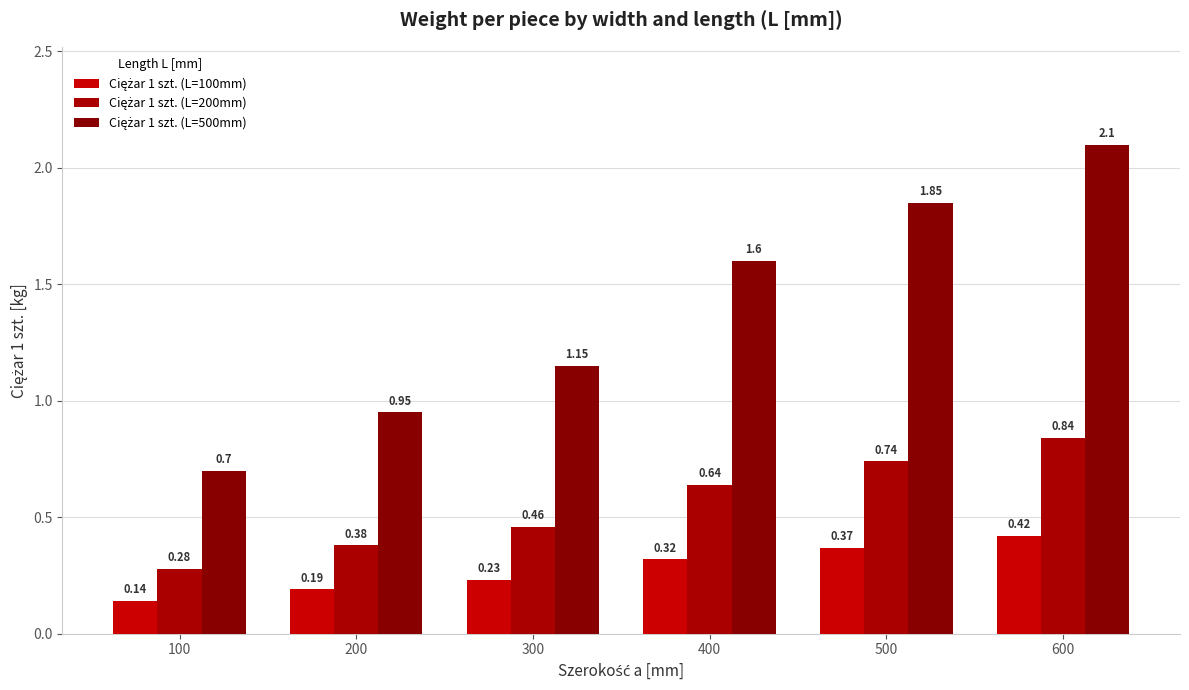

At which category is the sum across all series the highest?

600